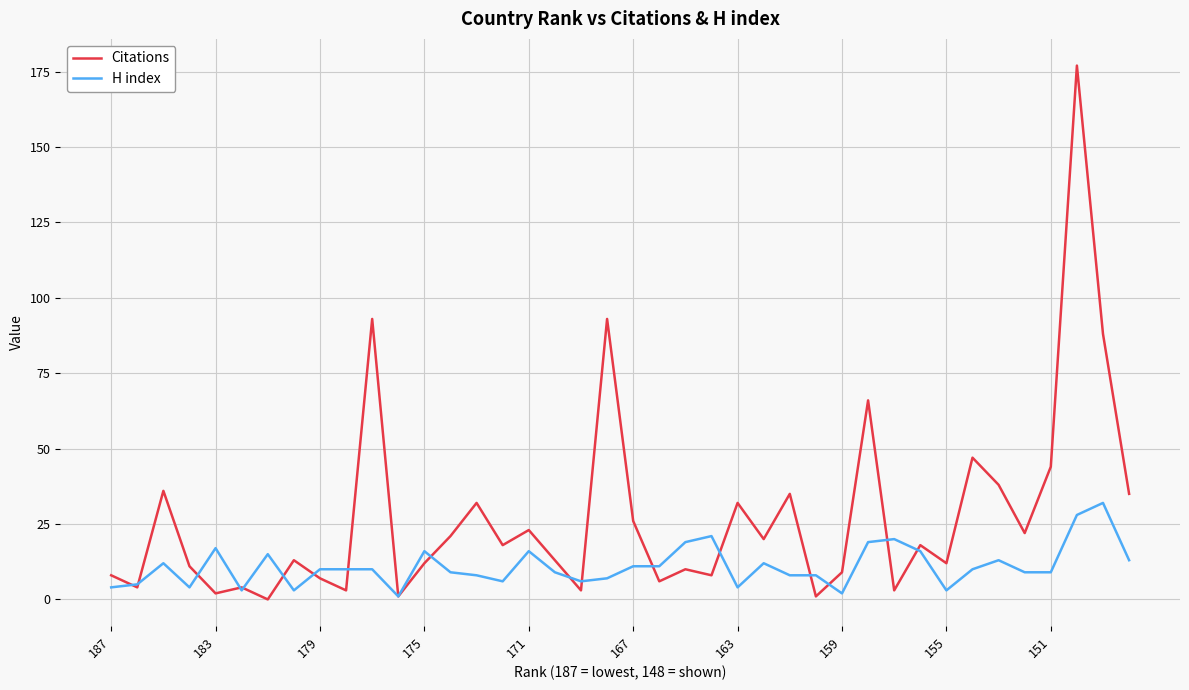

What is the sum of all Citations values?

1094